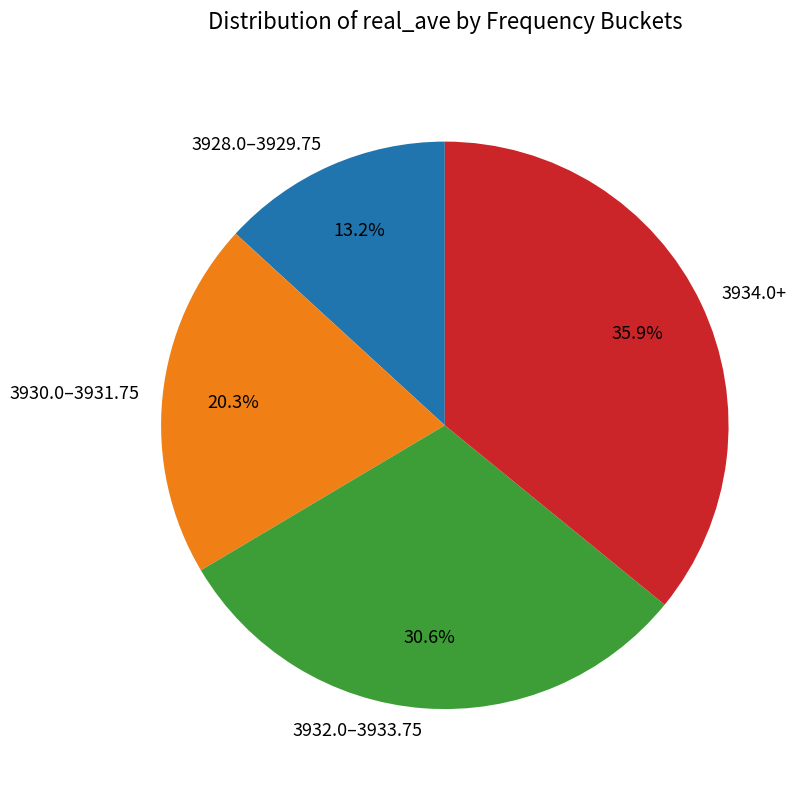

Count the number of slices in the pie.

4